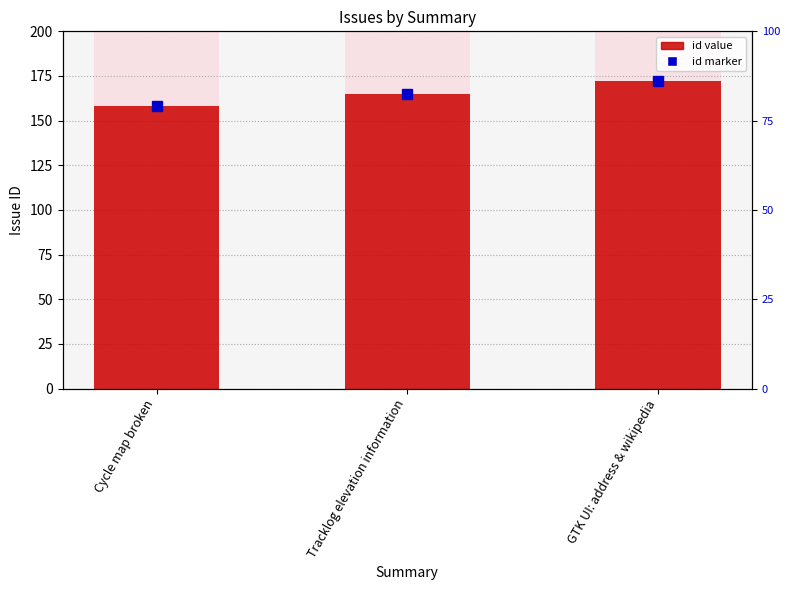

Count the values in the range 158 to 172.

3